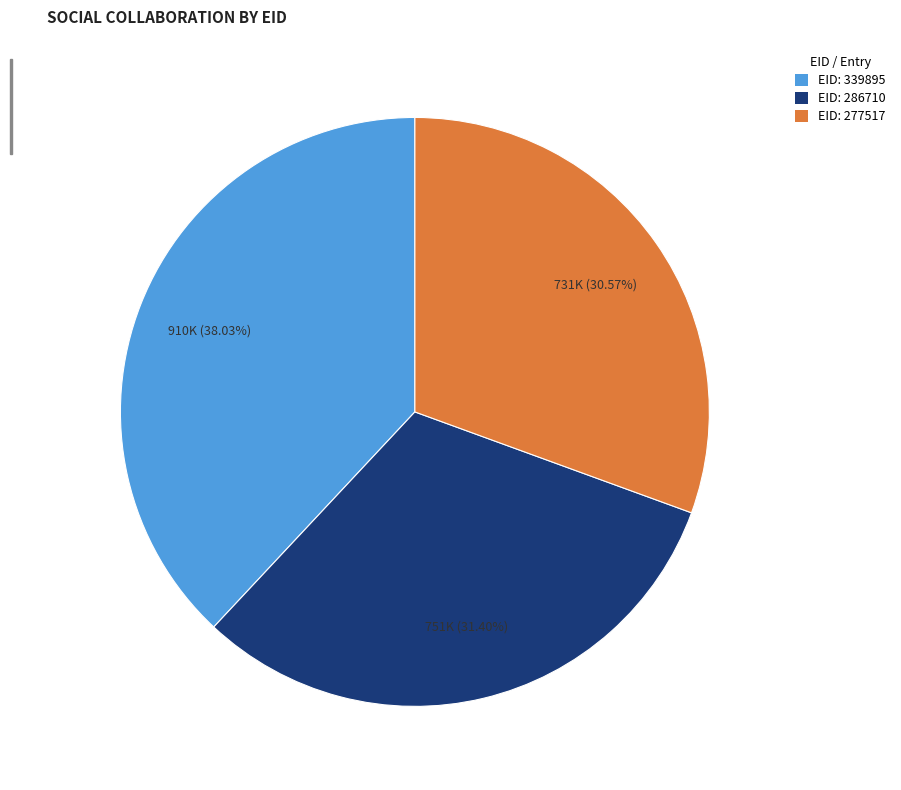

Rank the categories by value from highest to lowest.

EID: 339895, EID: 286710, EID: 277517